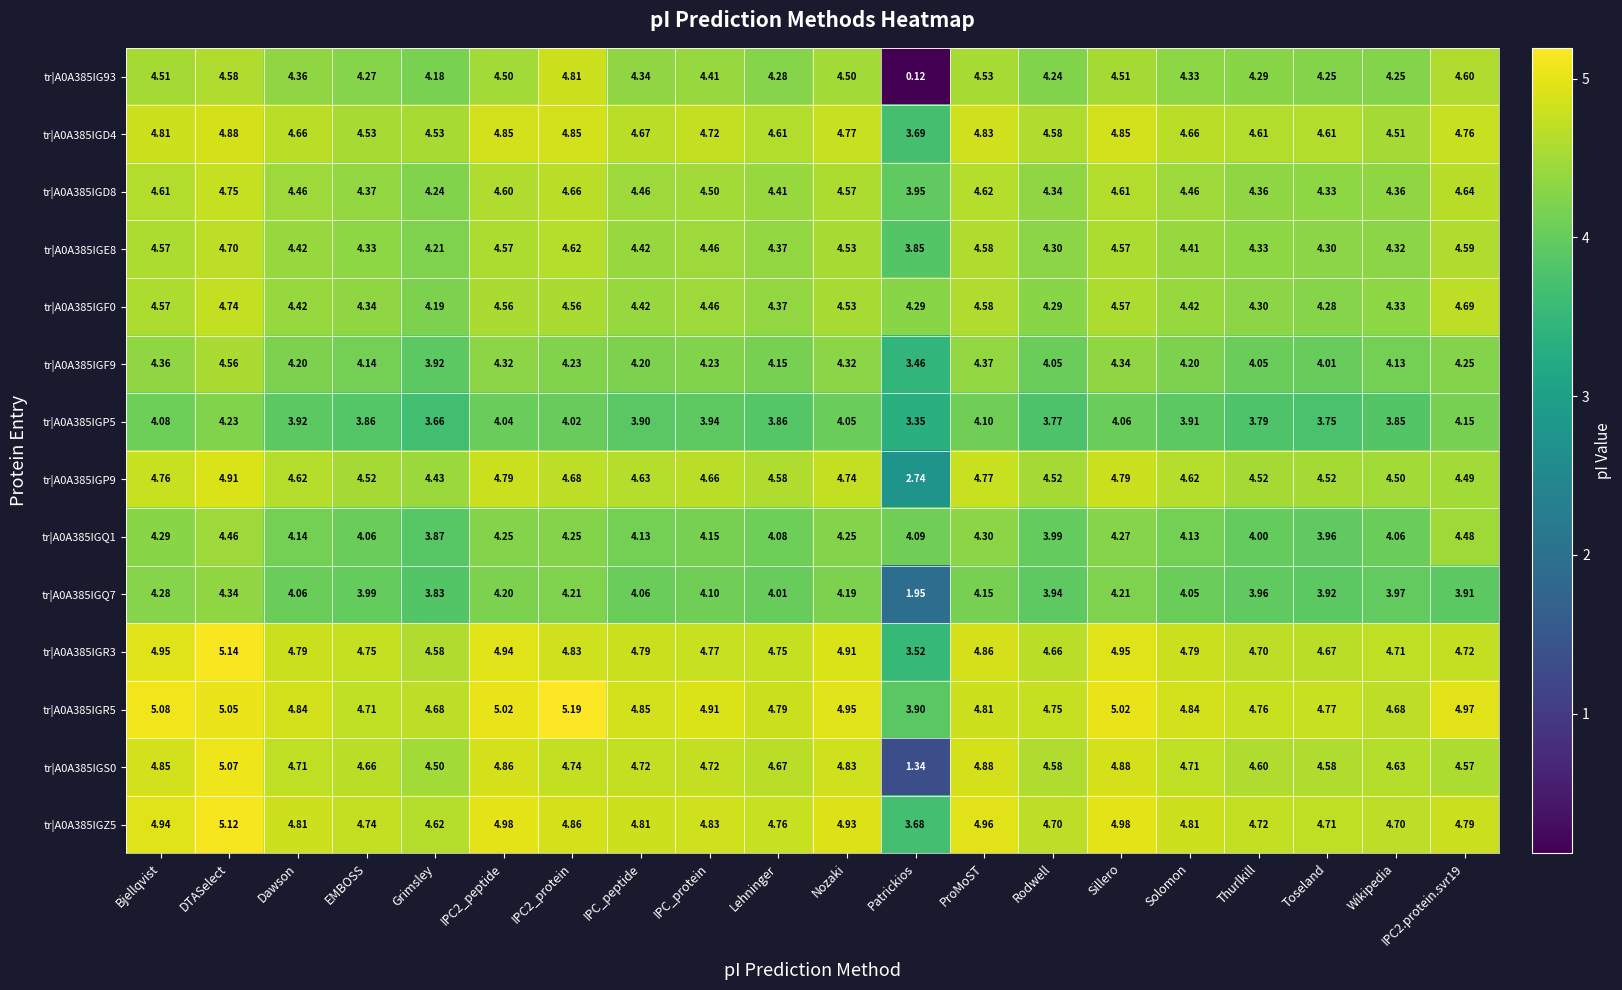

Count the number of categories in the chart.

20